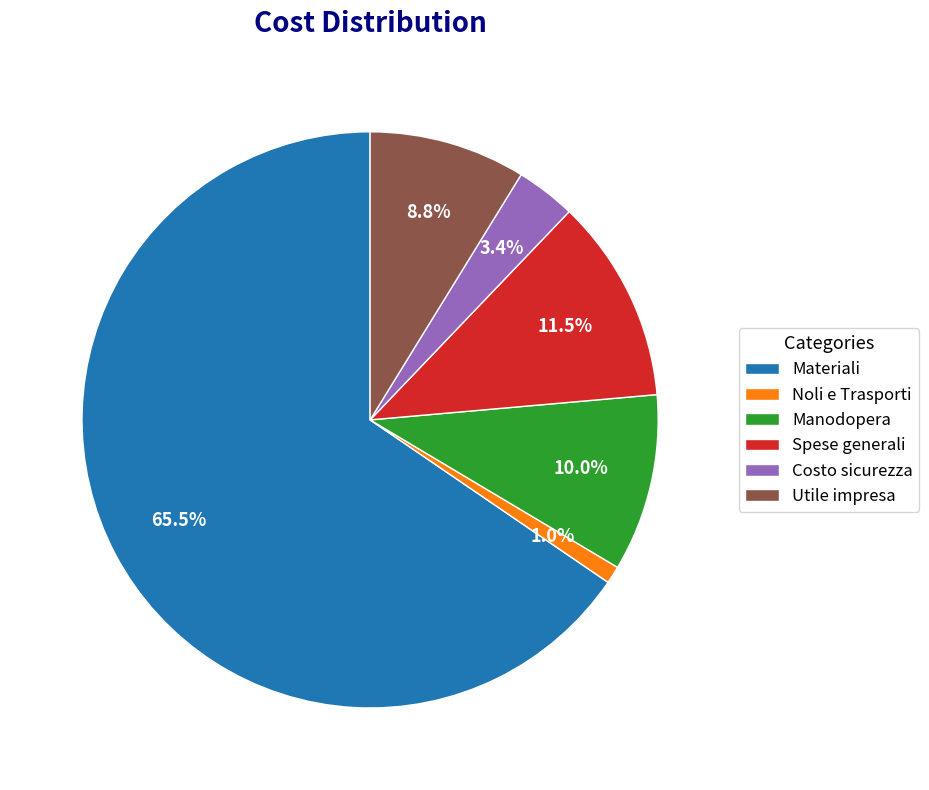

What percentage is NOT represented by Spese generali?

88.5%